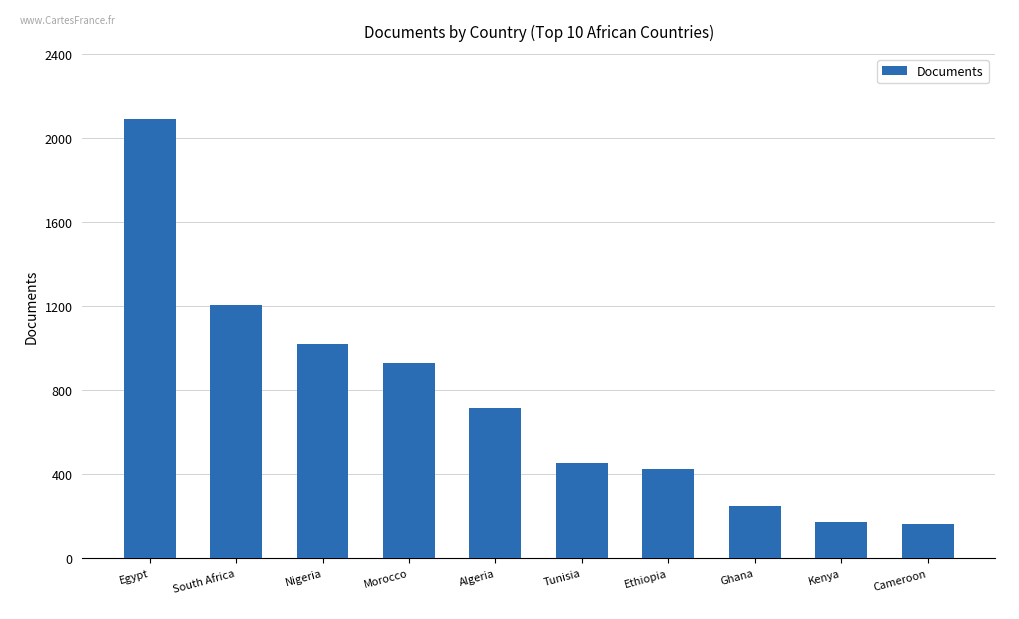

Where does the data first go above 714?

Egypt